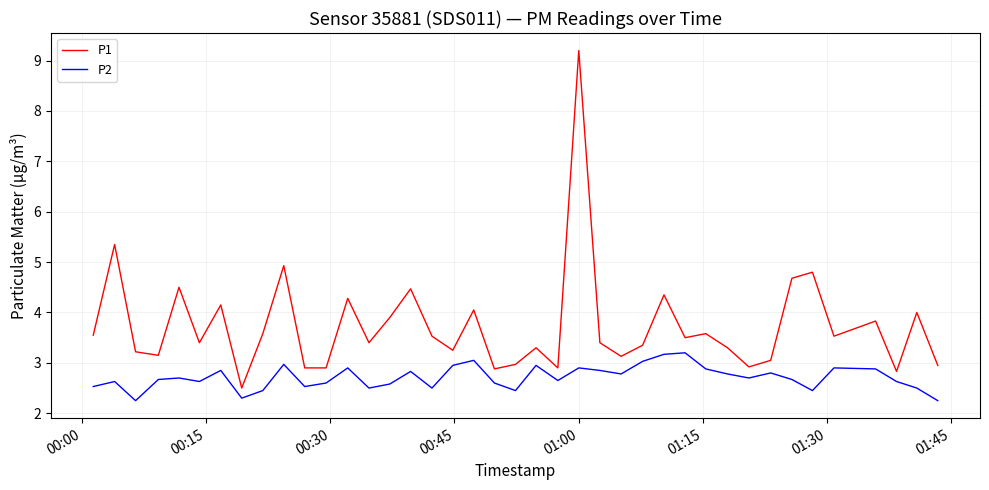

True or false: P1 and P2 intersect in this chart.

False